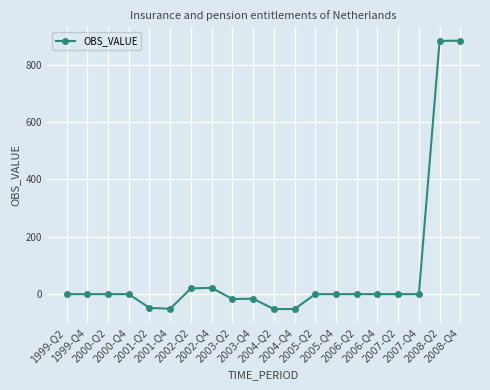

What is the label of the 6th point from the left?

2001-Q4